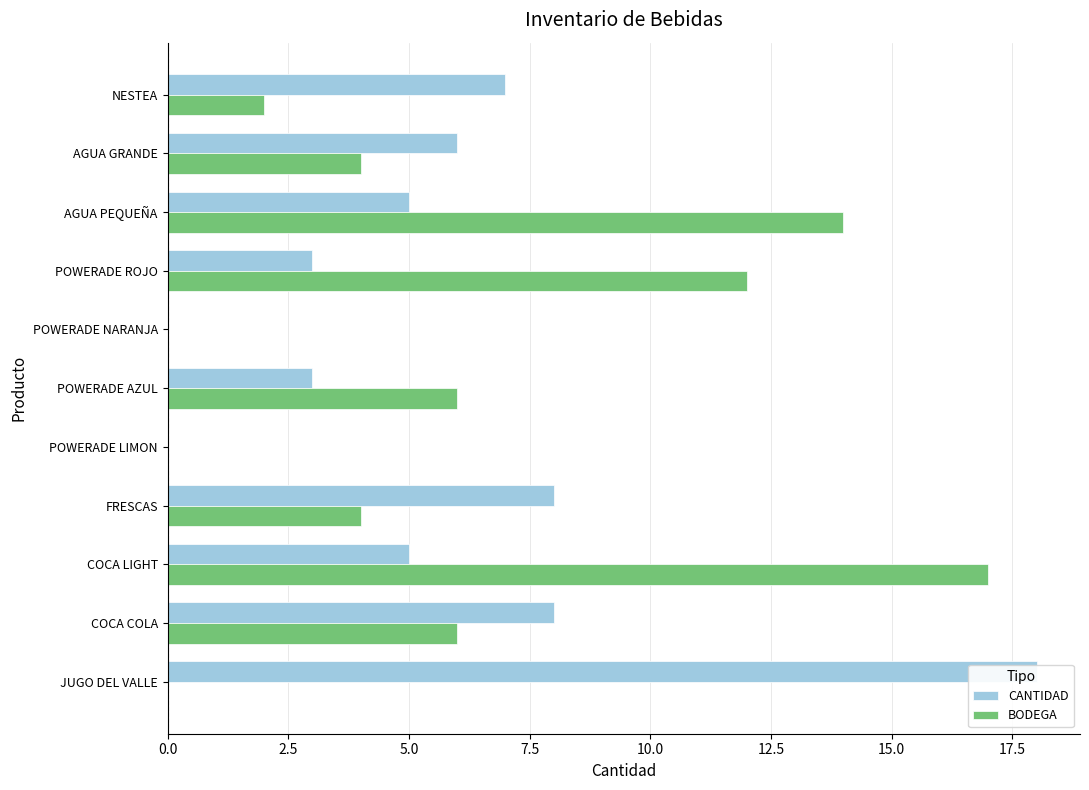

How many BODEGA values are between 0 and 12?

9